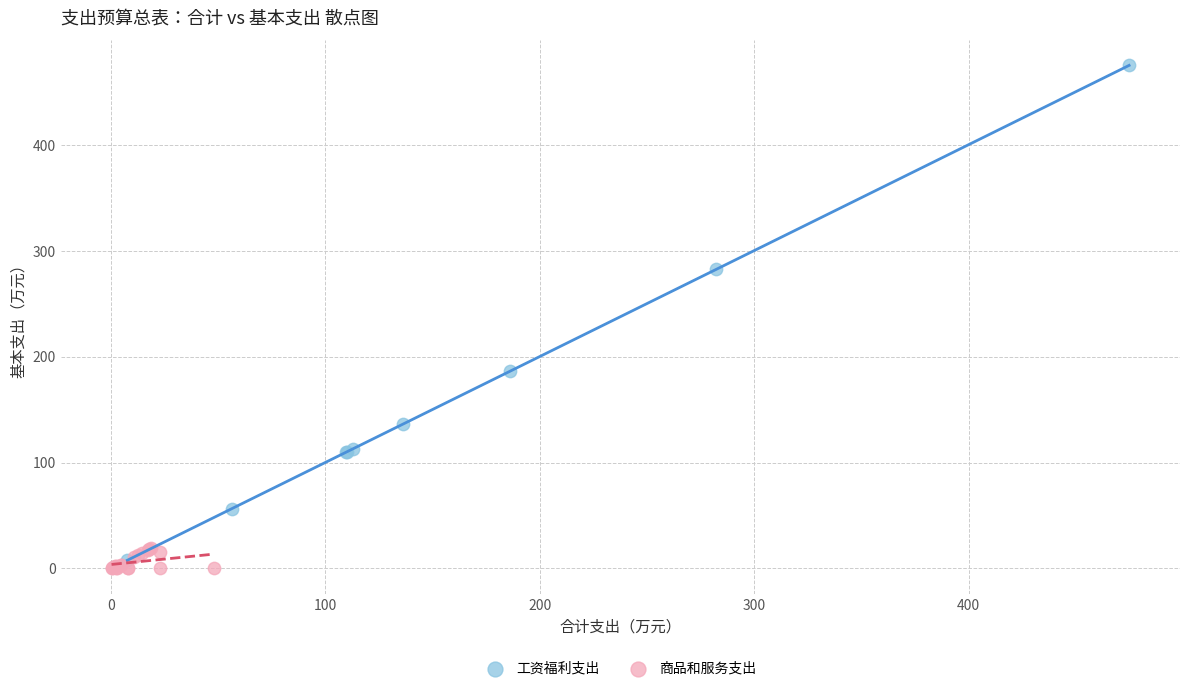

Which series has the widest spread of Y values?

工资福利支出